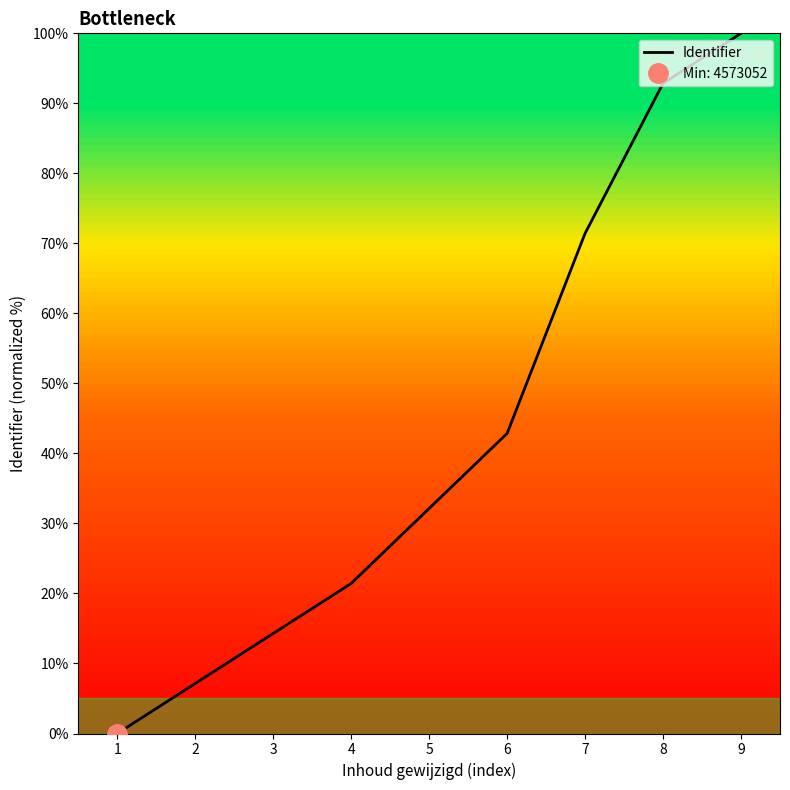

True or false: the data shows -61.1 at 1.

False